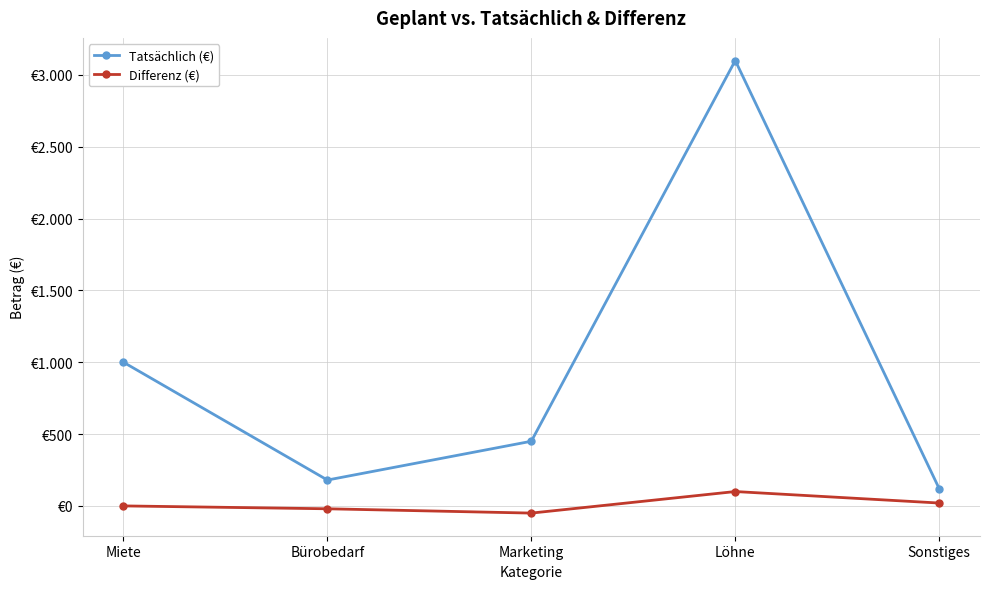

What is the difference between the Differenz (€) values at Löhne and Miete?

100